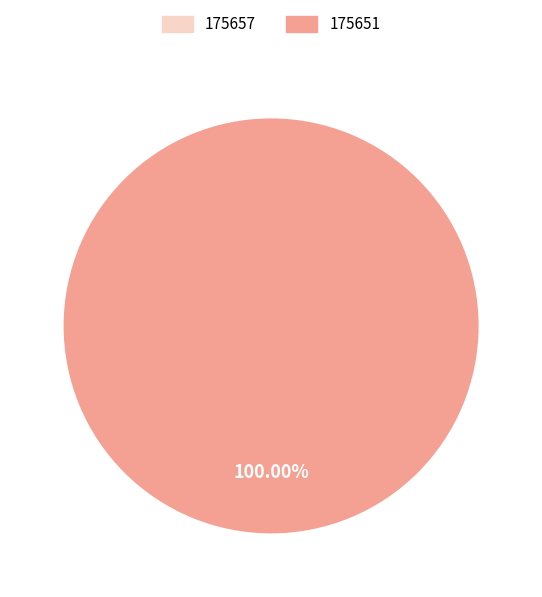

Is it true that 175651 is 100% of the pie?

True